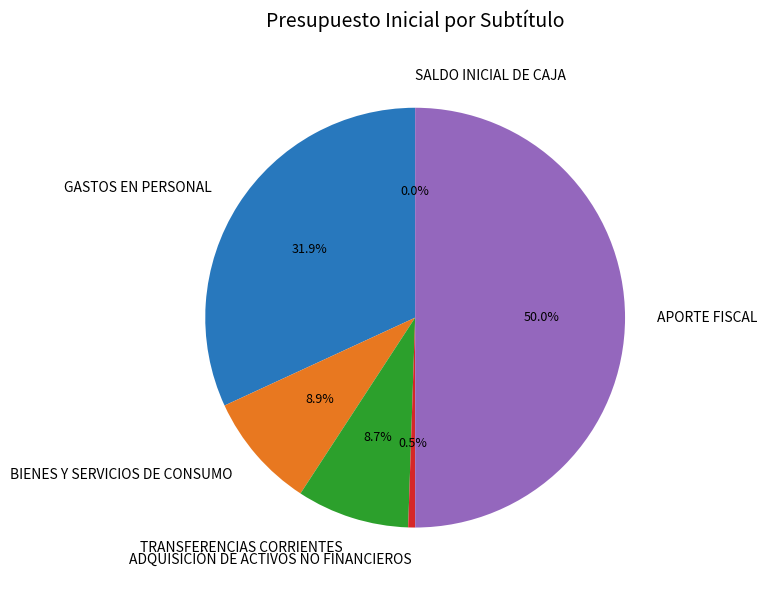

To the nearest percent, what is the difference between the largest and smallest slice percentages?

50%